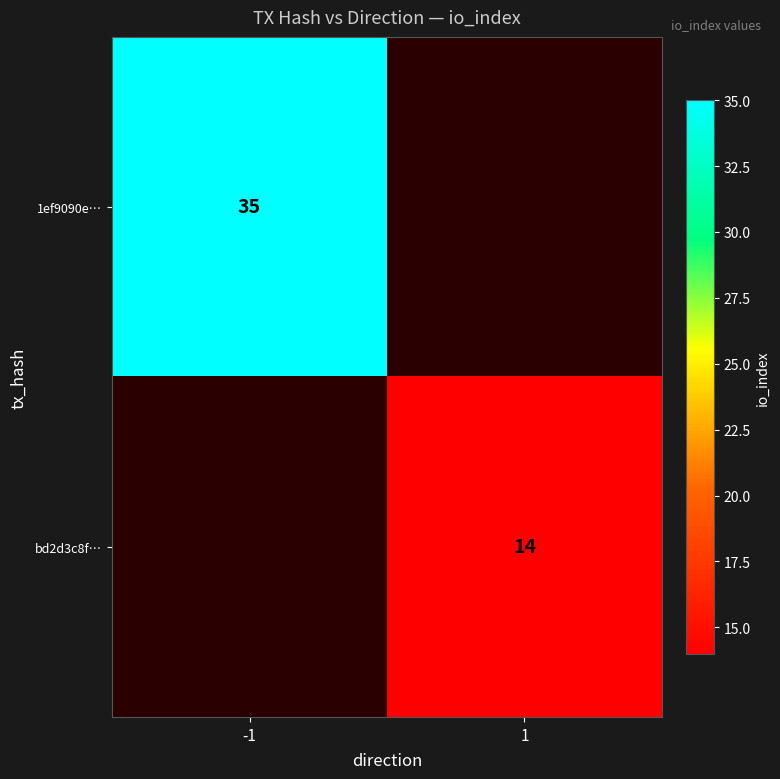

Is the value of bd2d3c8f… at 1 greater than the value of 1ef9090e… at -1?

No